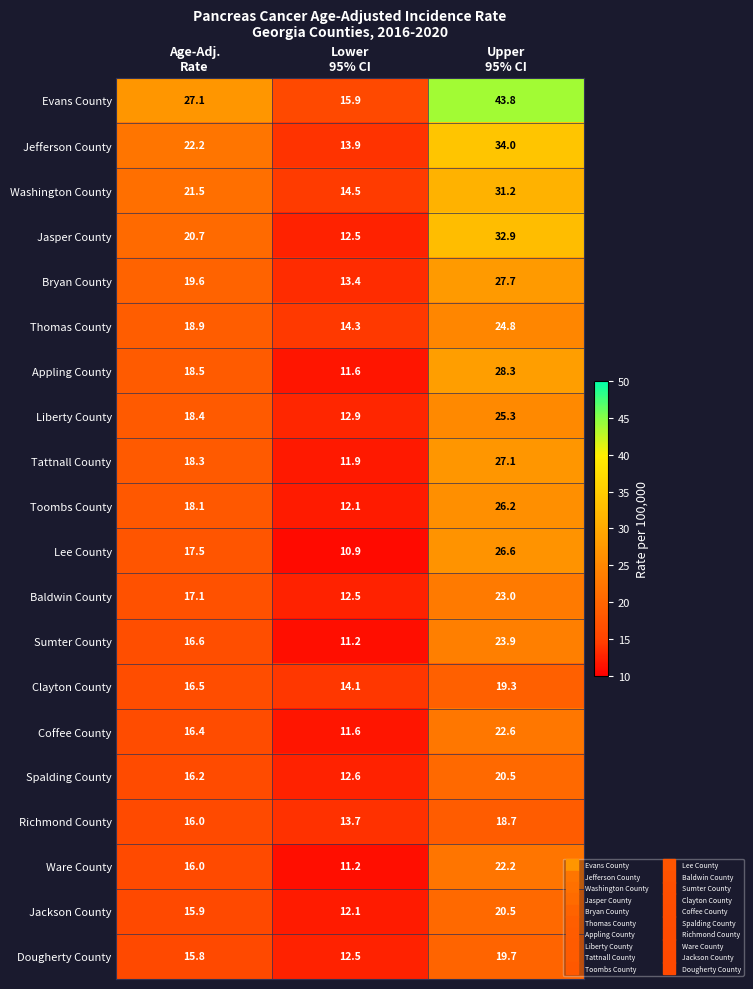

What is the smallest value displayed?

10.9